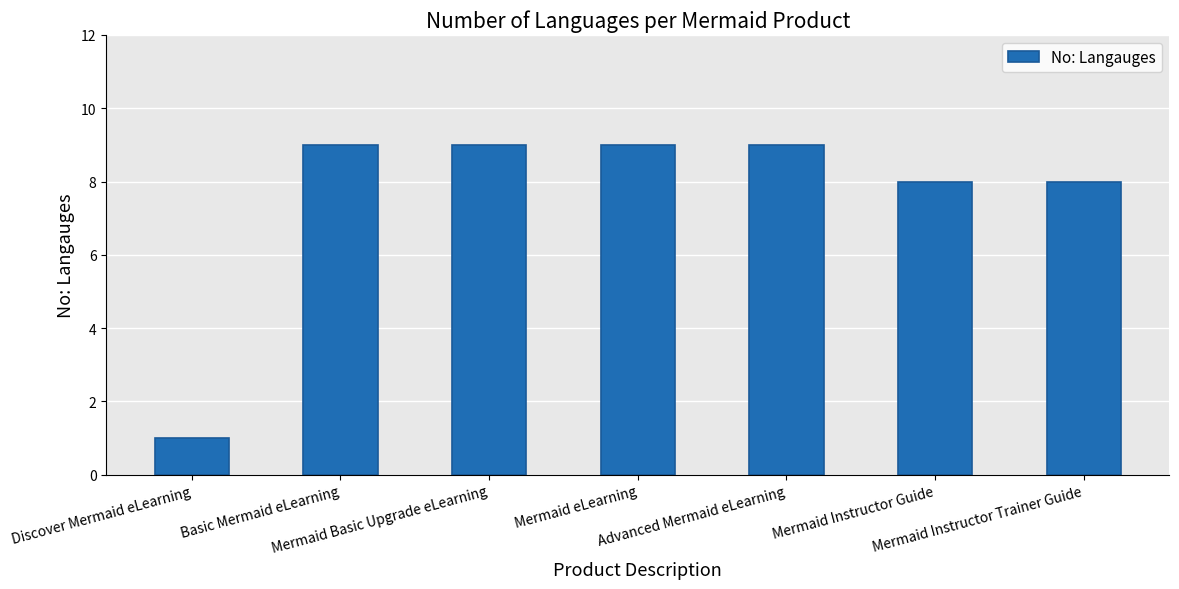

Reading left to right, list all the values displayed in this chart.

Discover Mermaid eLearning=1	Basic Mermaid eLearning=9	Mermaid Basic Upgrade eLearning=9	Mermaid eLearning=9	Advanced Mermaid eLearning=9	Mermaid Instructor Guide=8	Mermaid Instructor Trainer Guide=8